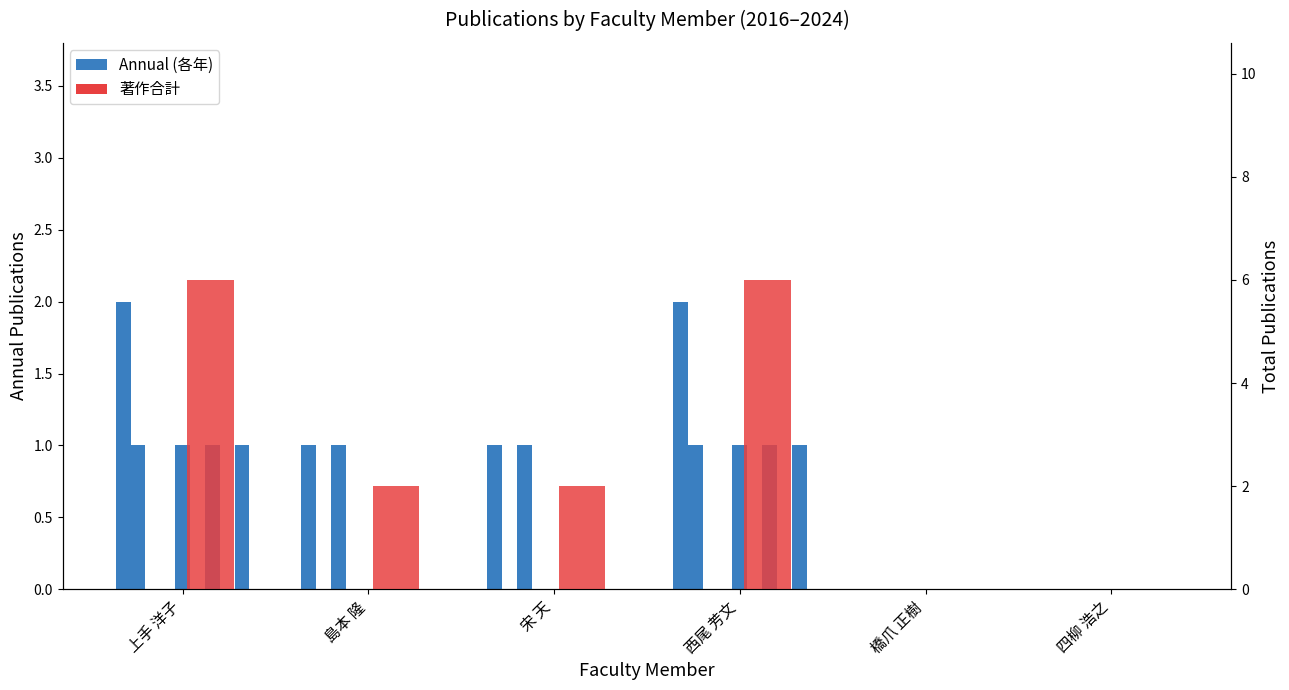

Where is the data nearest to the value 3?

島本 隆